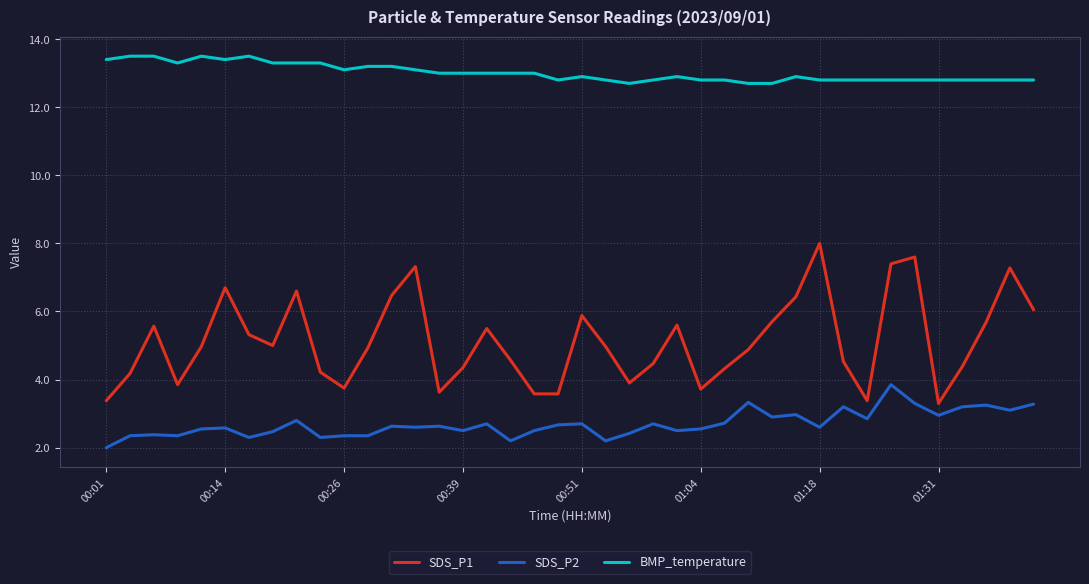

List the series in order of their peak value, highest first.

BMP_temperature, SDS_P1, SDS_P2